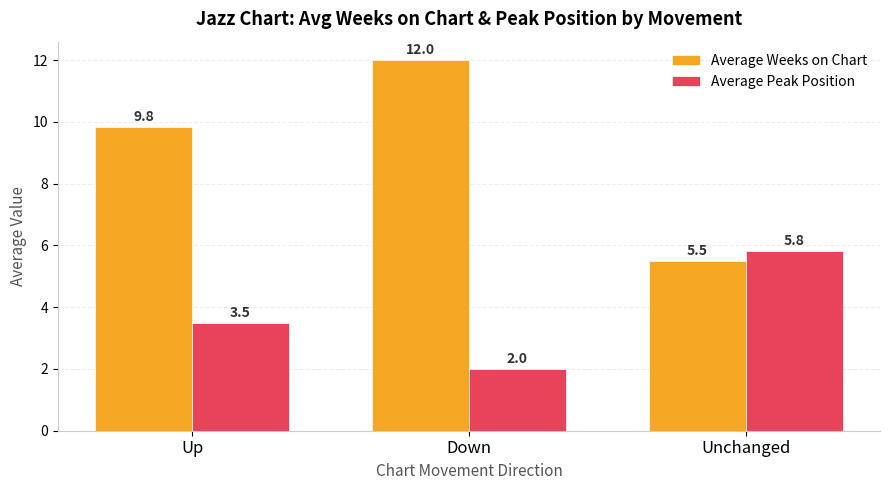

What is the maximum value shown in the chart?

12.0